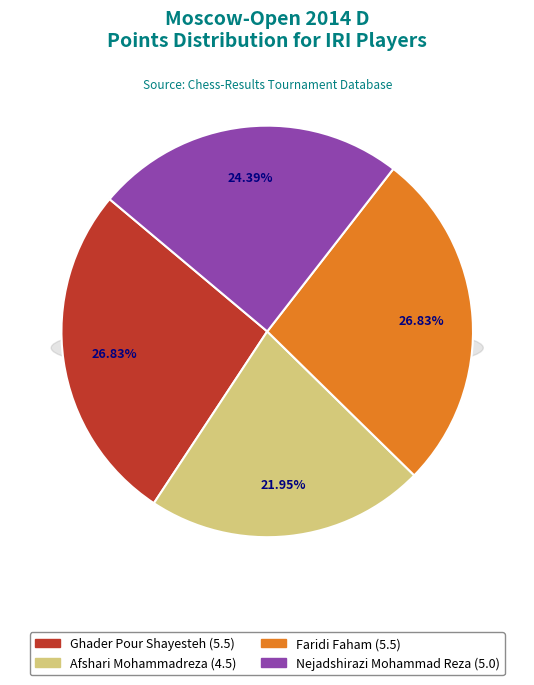

How many slices are in this pie chart?

4